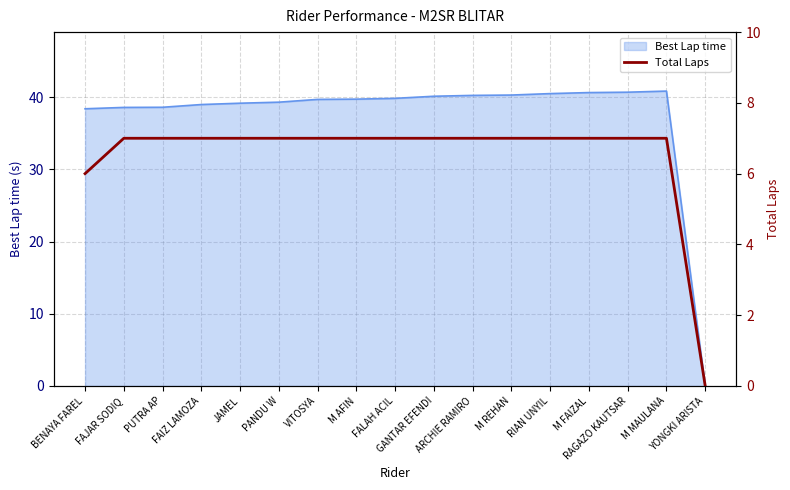

What position from the right is ARCHIE RAMIRO?

7